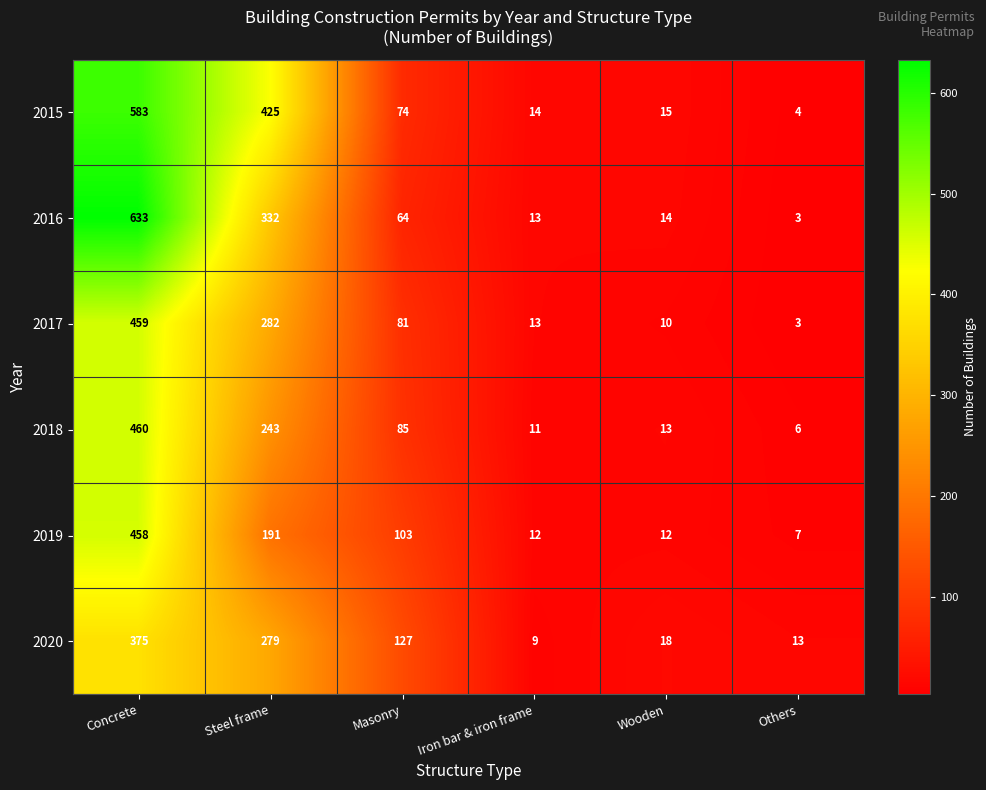

At which label does 2020 first exceed 127?

Concrete